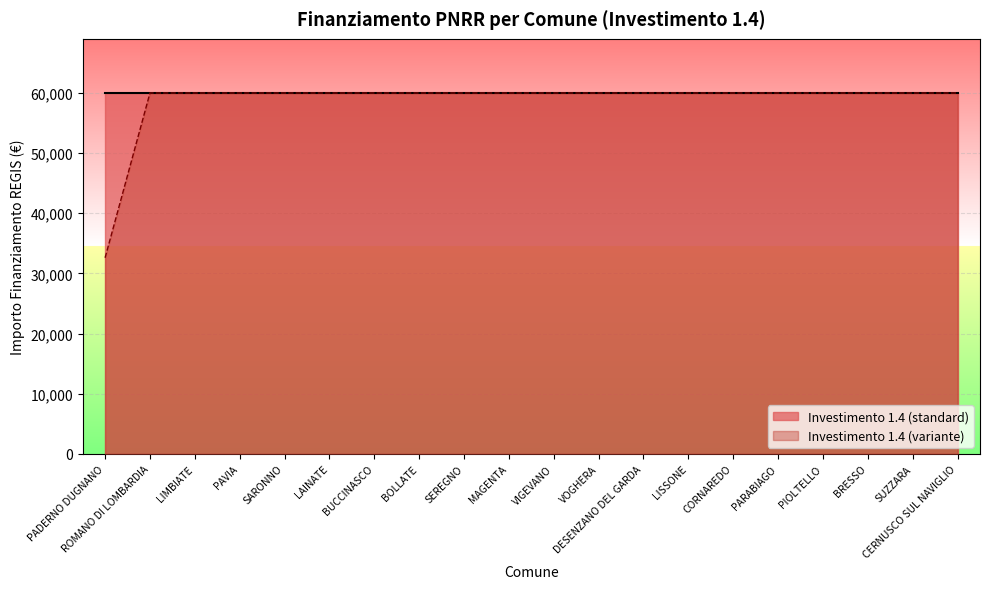

What position from the right is LISSONE?

7